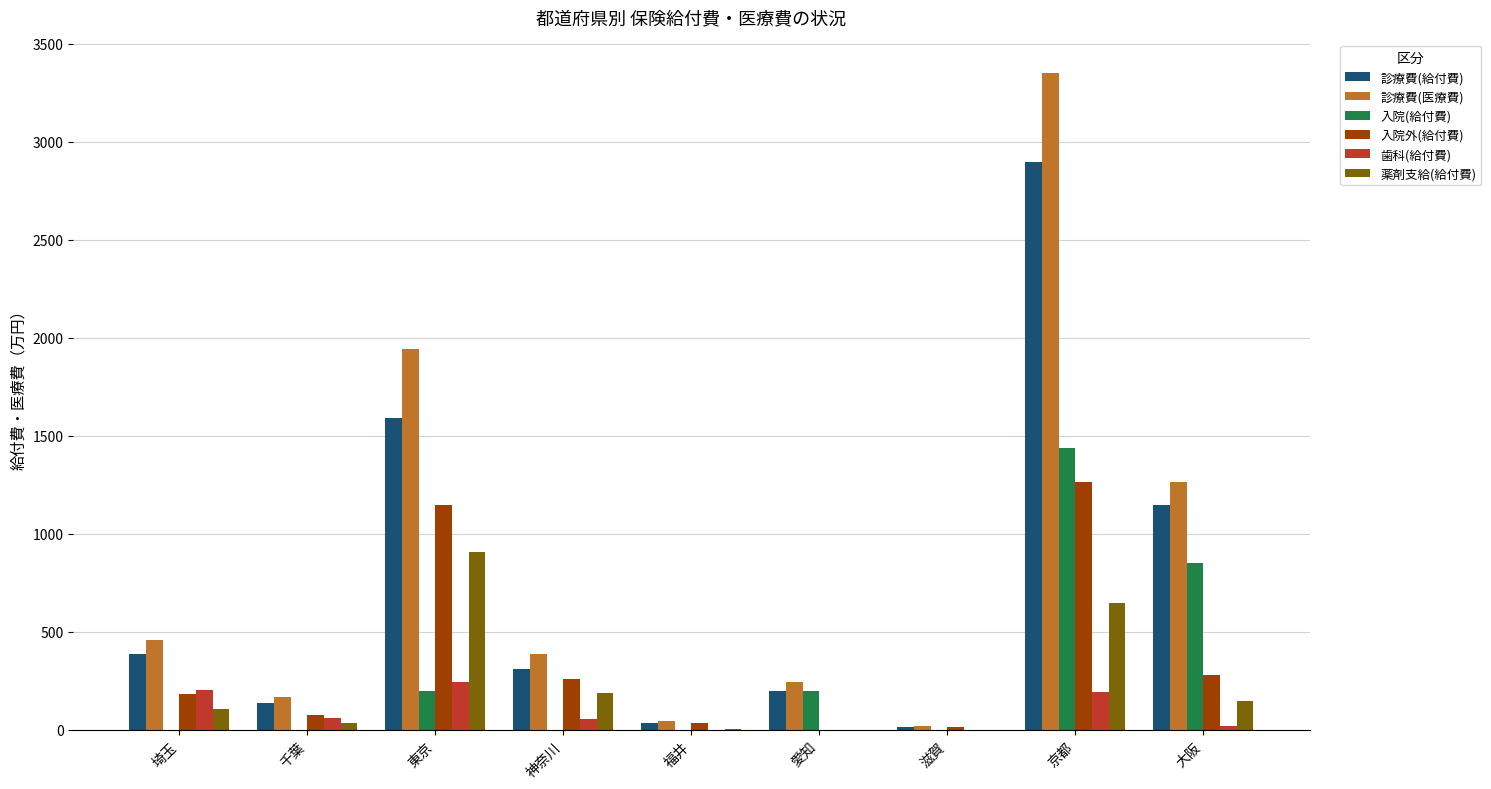

Is it true that 入院外(給付費) equals 278.3 at 大阪?

True